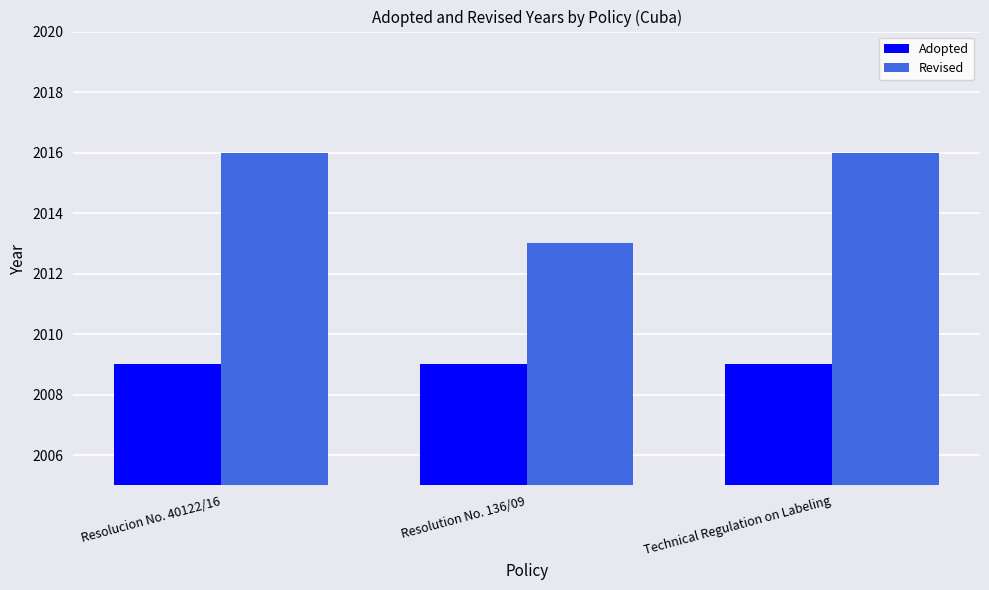

What is the smallest value displayed?

2009